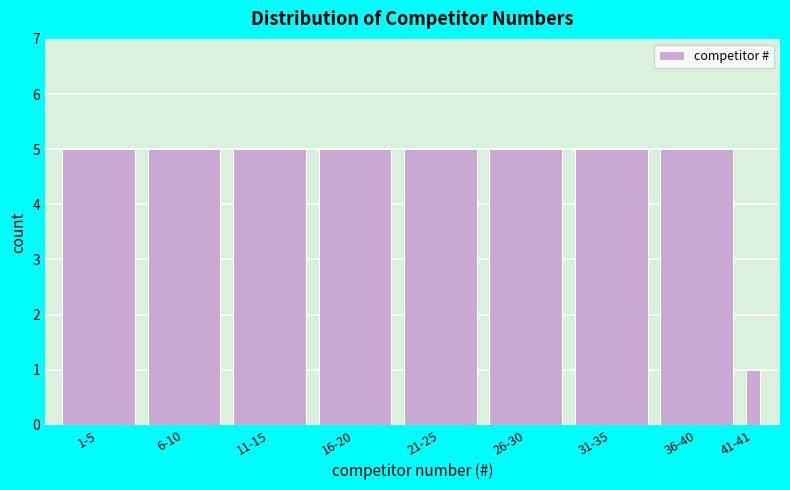

Reading right to left, list all the values displayed in this chart.

41-41=1	36-40=5	31-35=5	26-30=5	21-25=5	16-20=5	11-15=5	6-10=5	1-5=5